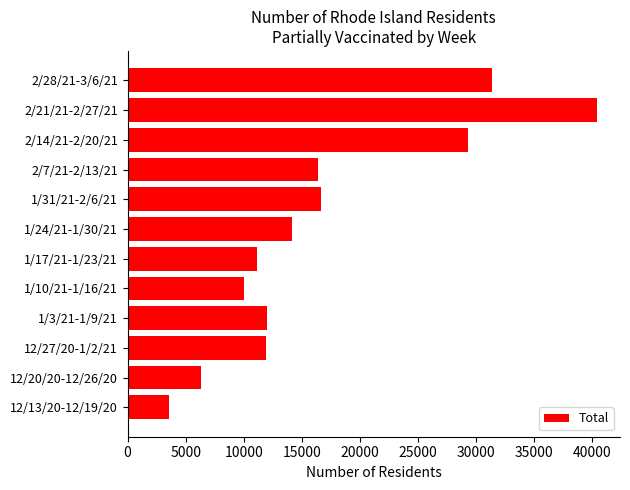

The value at 2/28/21-3/6/21 is 31319. True or false?

True